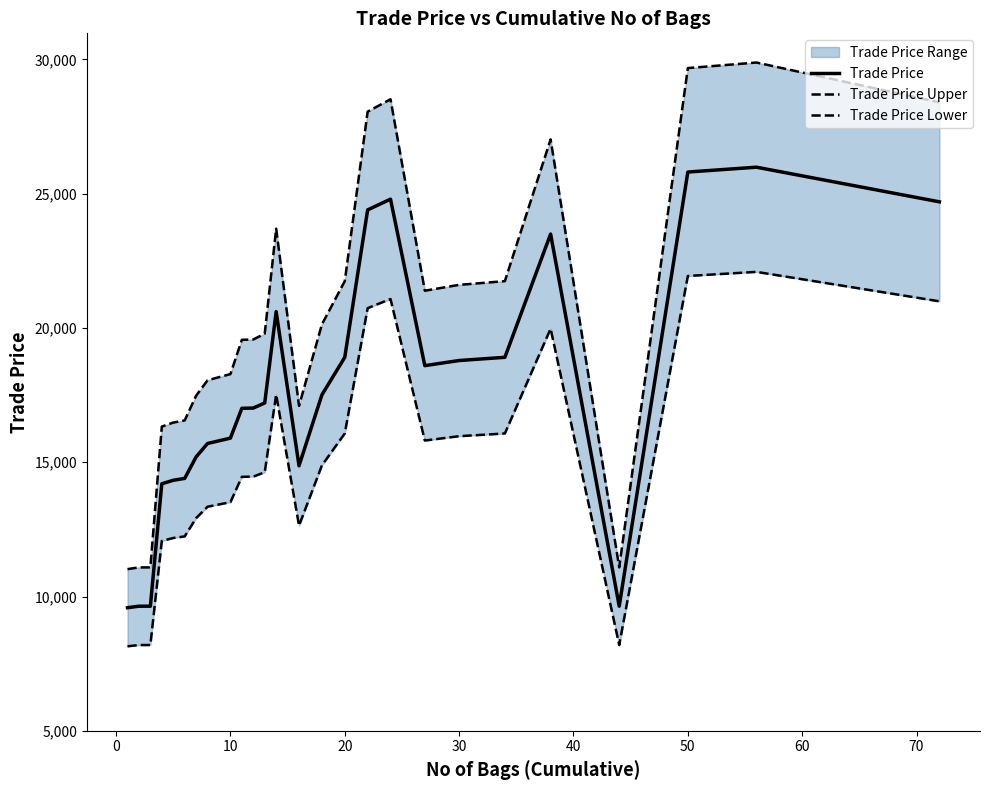

What is the highest value of the Trade Price series?

25989